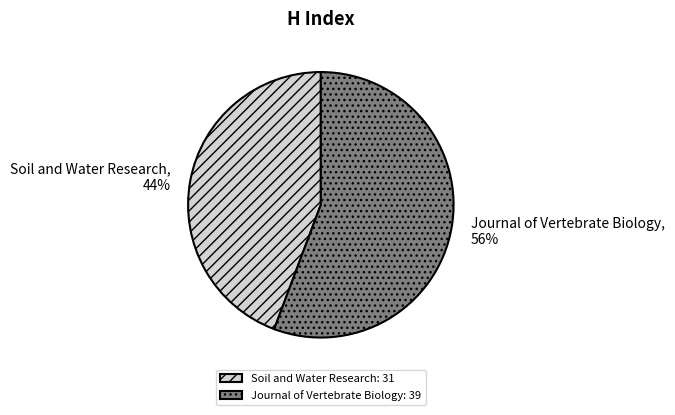

How many segments does this pie chart have?

2